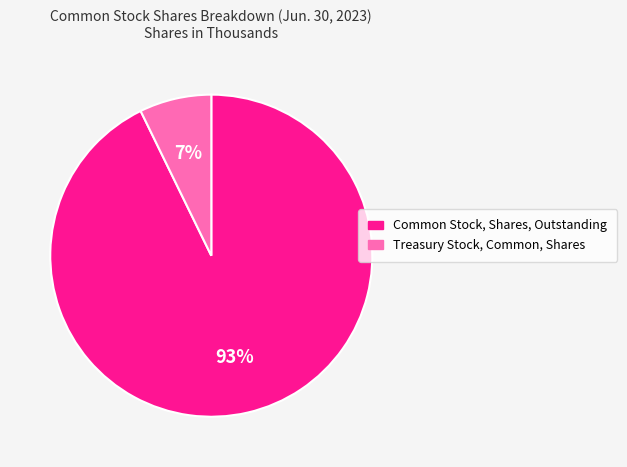

Is it true that Treasury Stock, Common, Shares is 2% of the pie?

False